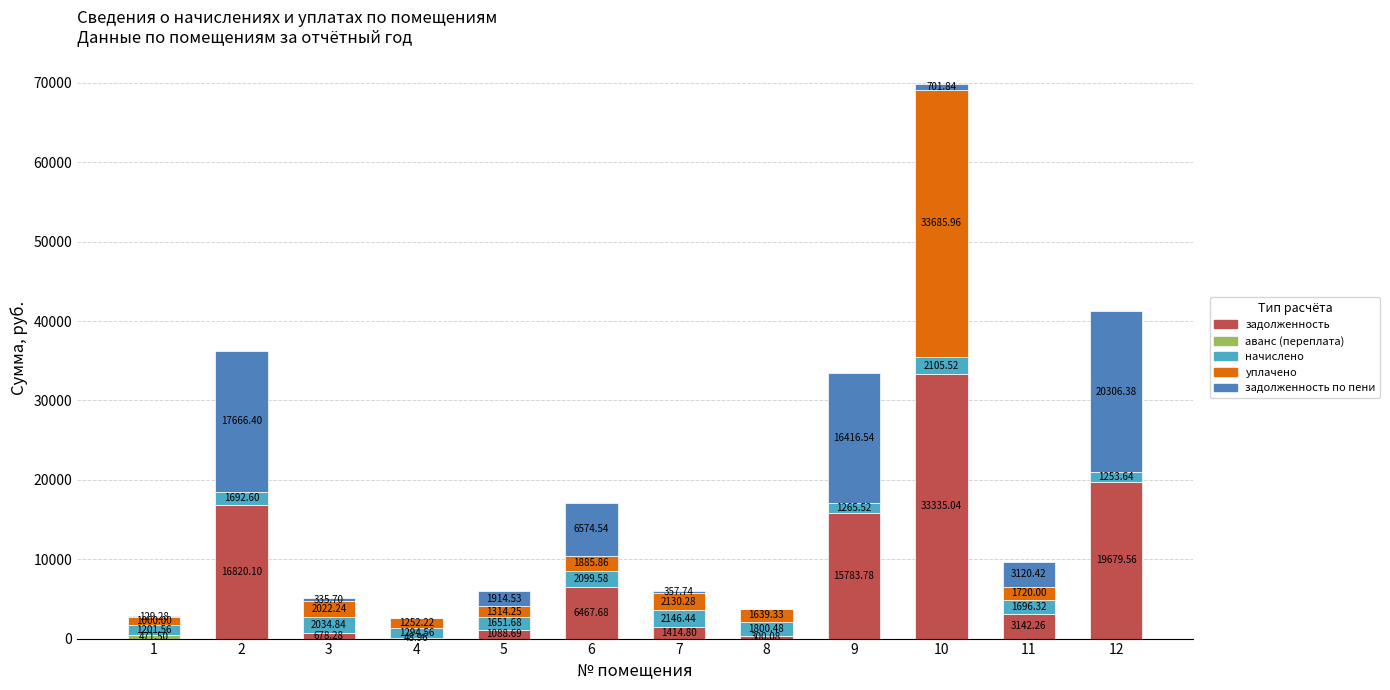

At which category is the sum across all series the highest?

10